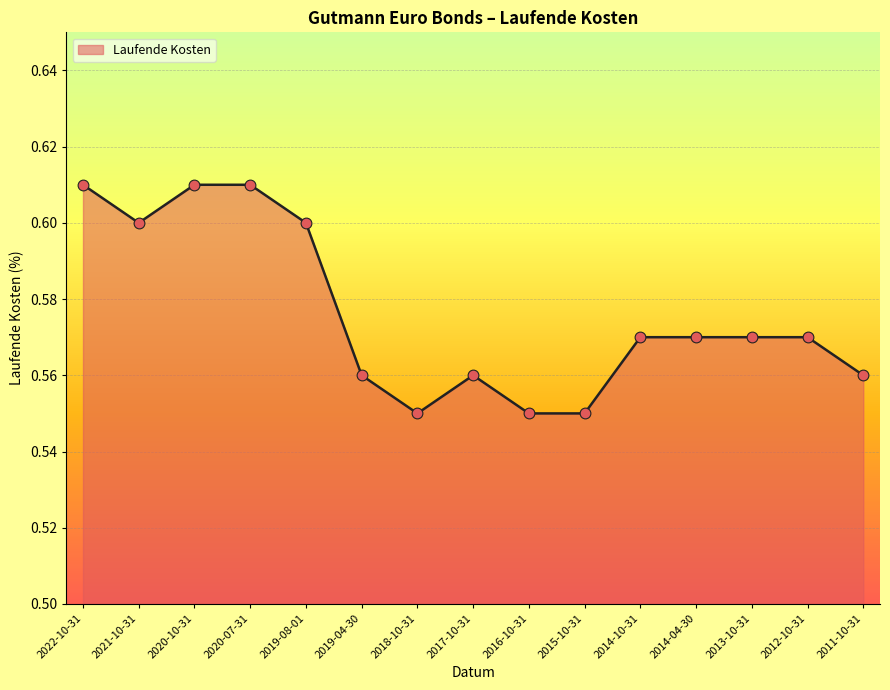

What is the change in value from 2022-10-31 to 2018-10-31?

-0.1